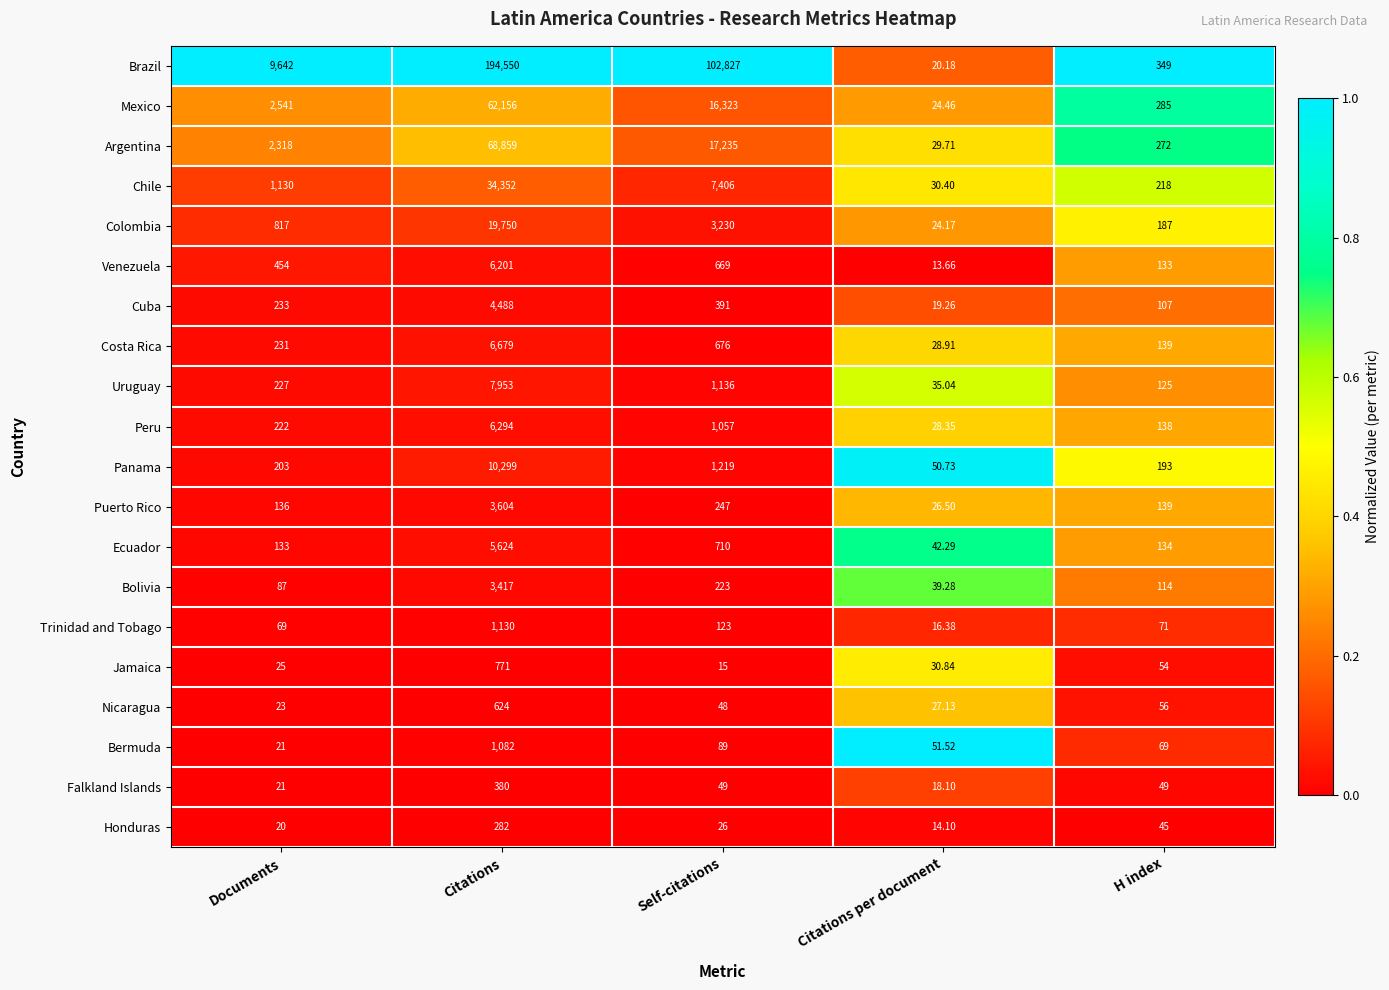

Count the number of data series in this chart.

20